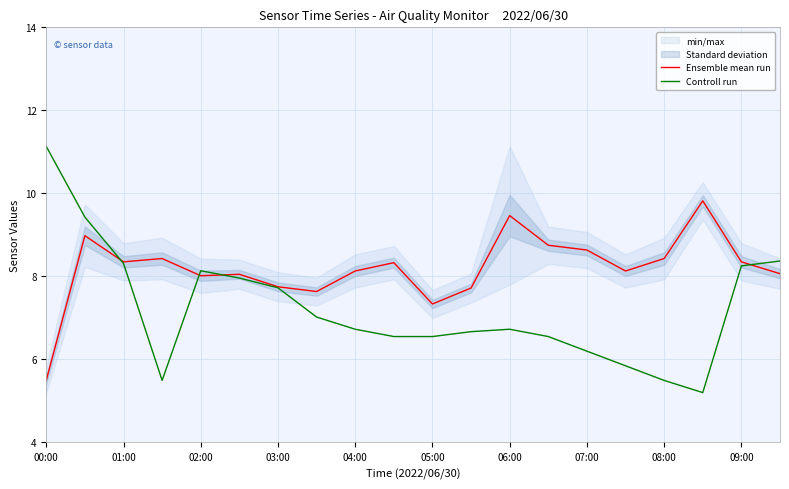

Does the chart have visible grid lines?

Yes